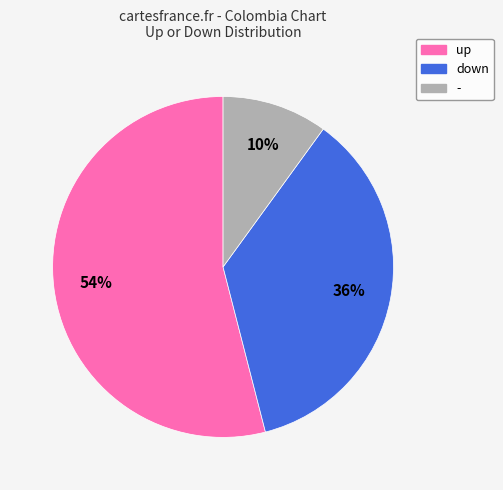

Is there a majority slice in this chart?

Yes